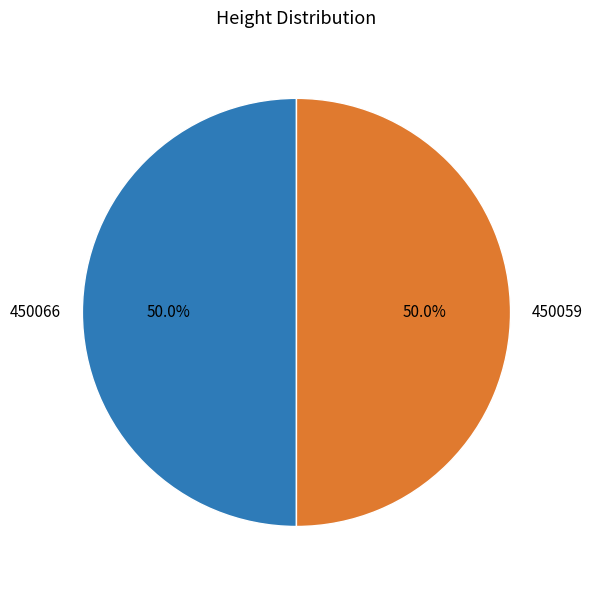

Approximately how many times larger is the value at 450059 compared to 450066?

1.0